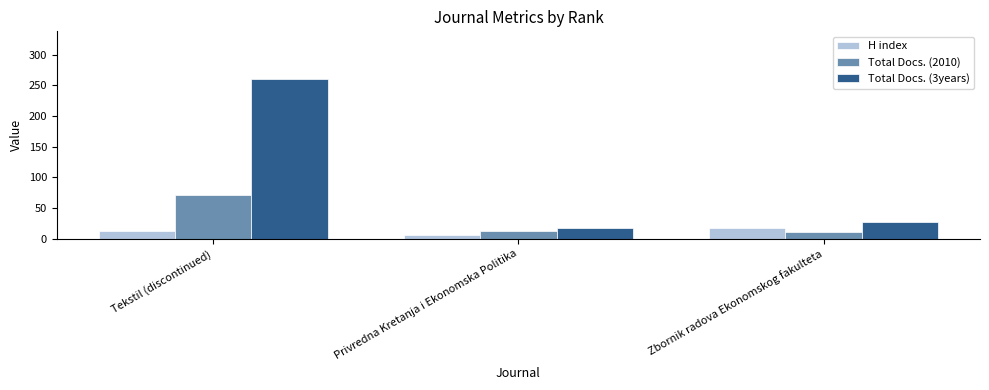

What is the maximum value shown in the chart?

260